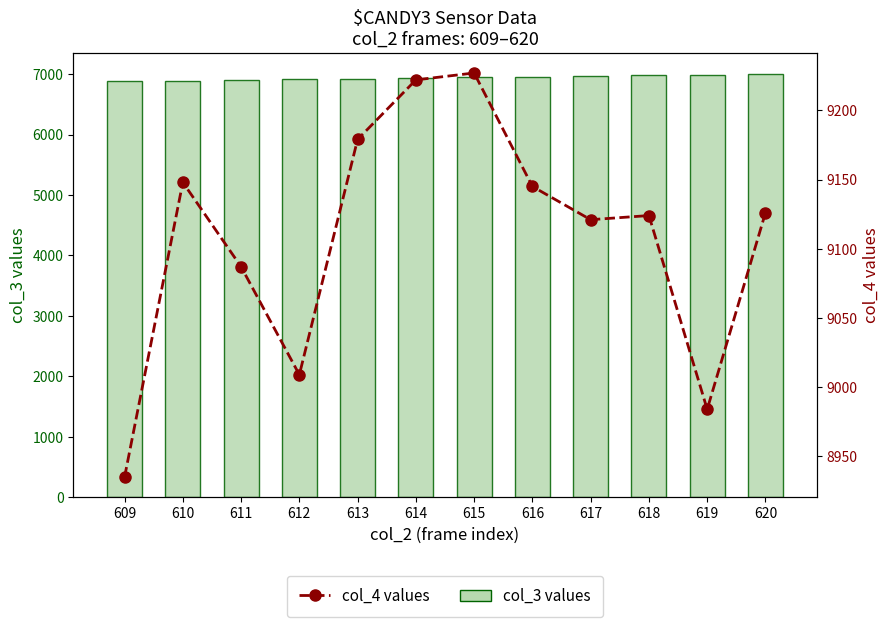

What is the difference between the highest and lowest values at 619?

1993